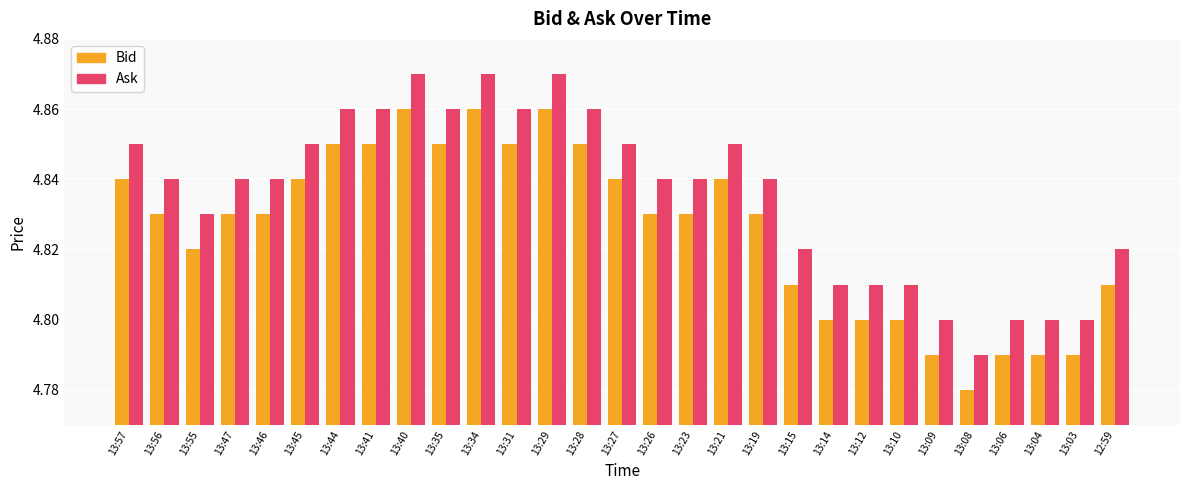

The Bid series shows 8.5 at 13:31. True or false?

False